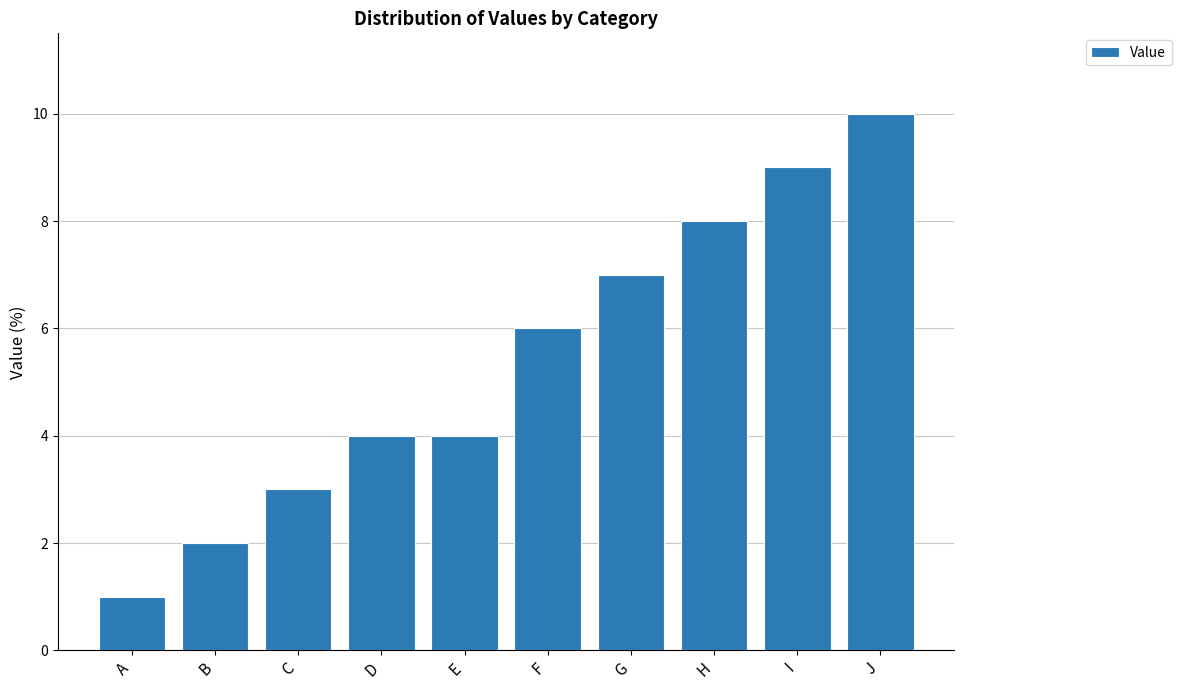

Between H and E, which is larger?

H